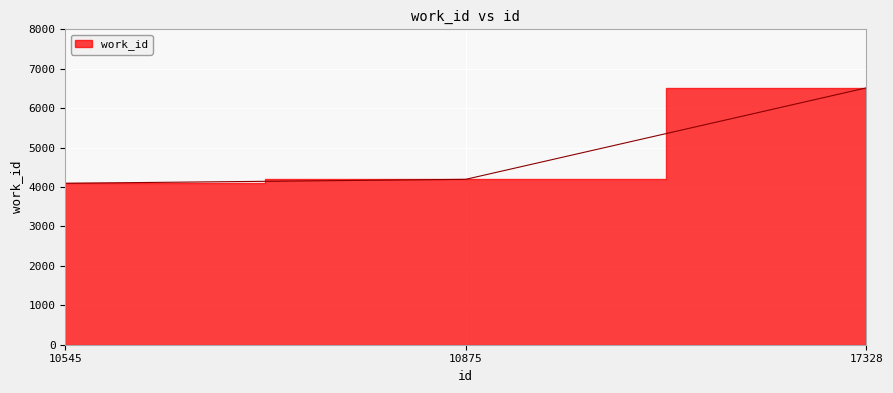

What is the value of the 1st point from the left?

4095